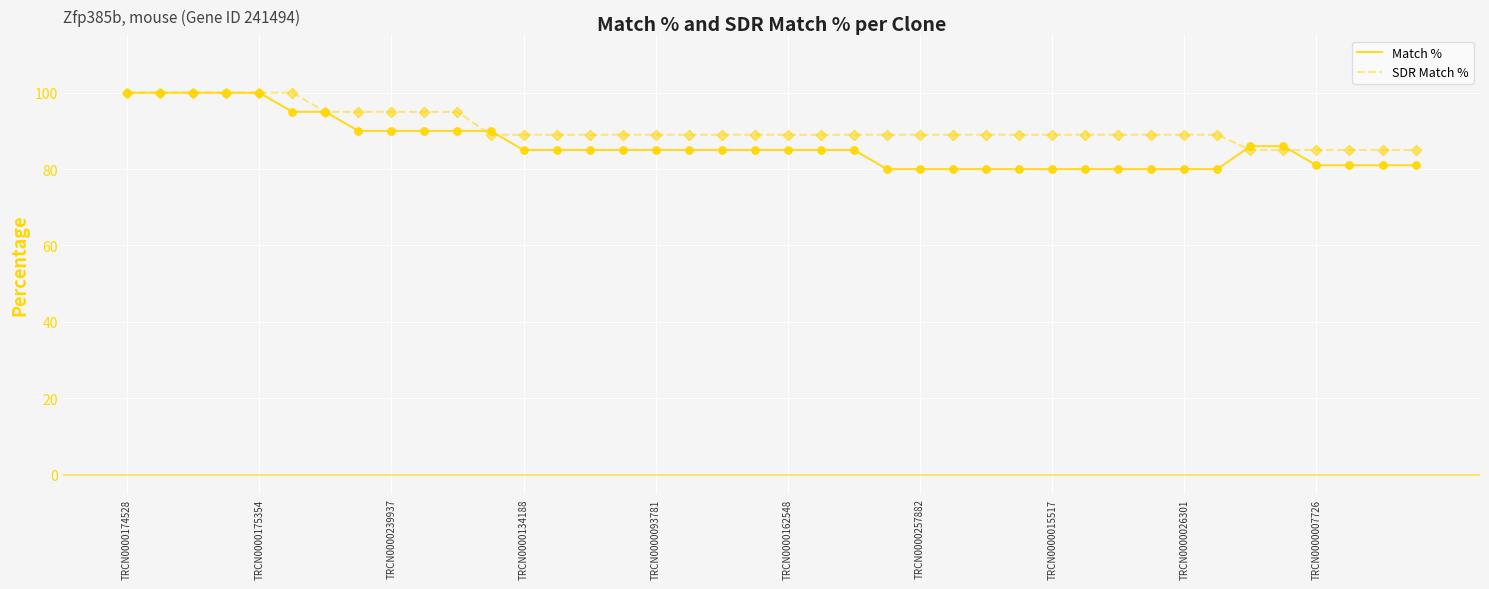

Which series has the widest spread of values?

Match %